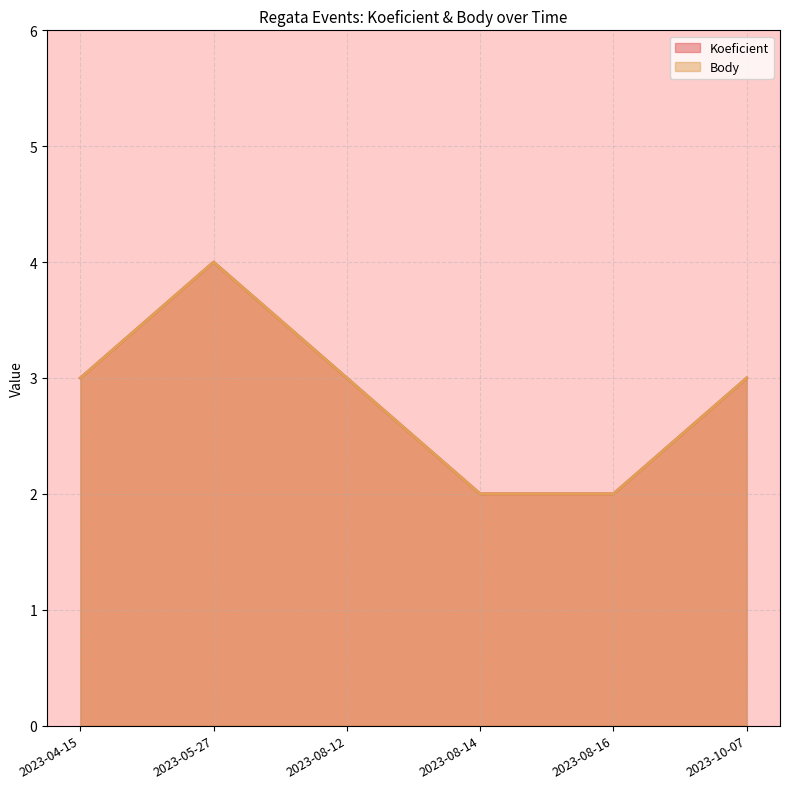

Does the chart display data point markers on the line(s)?

No